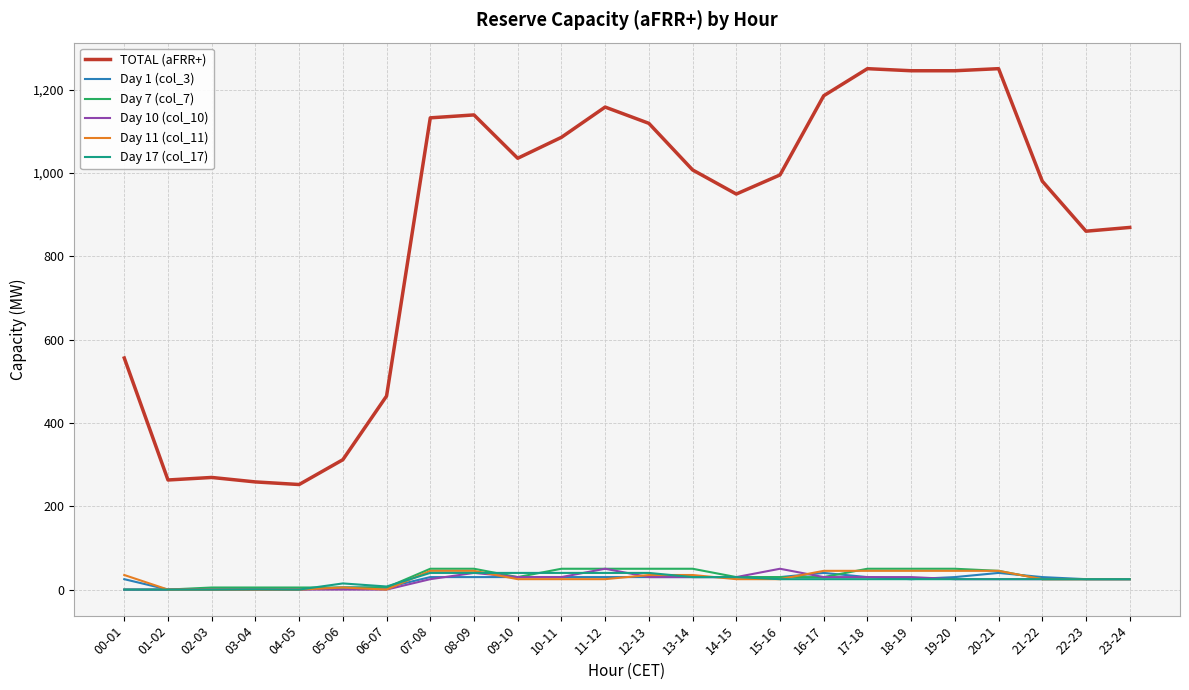

Is it true that TOTAL (aFRR+) equals 311.7 at 05-06?

True